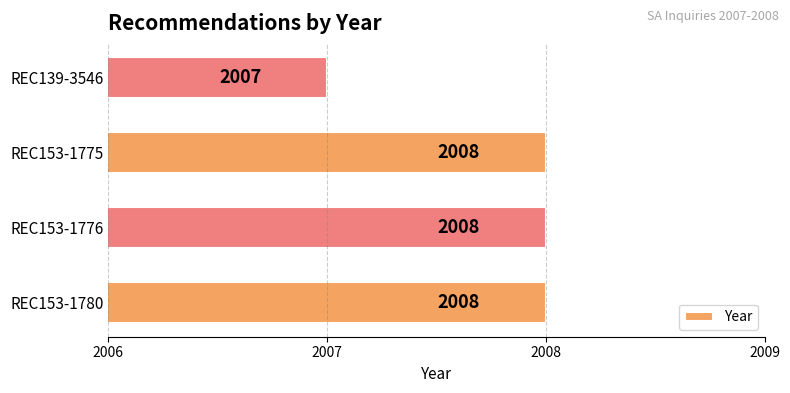

What is the difference between the maximum and minimum values?

1